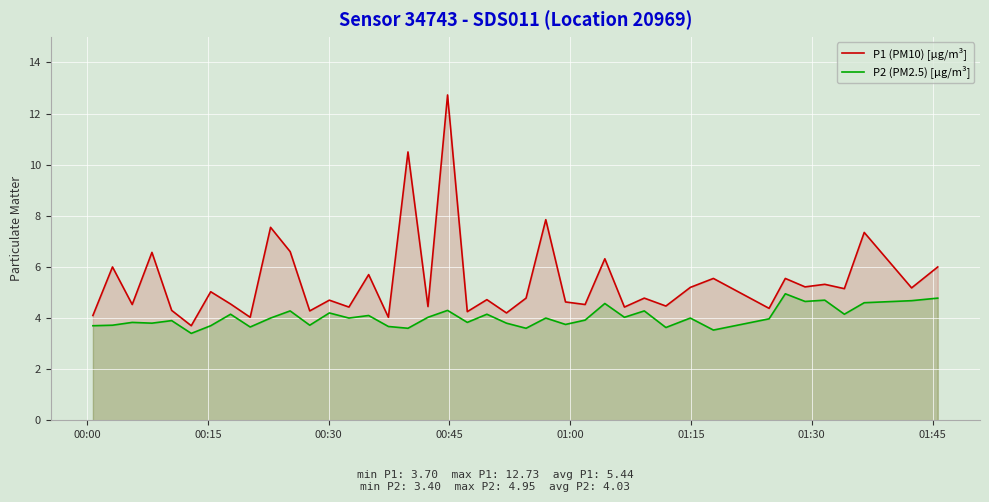

What is the difference between the maximum and minimum values in the P1 (PM10) [µg/m³] series?

9.0